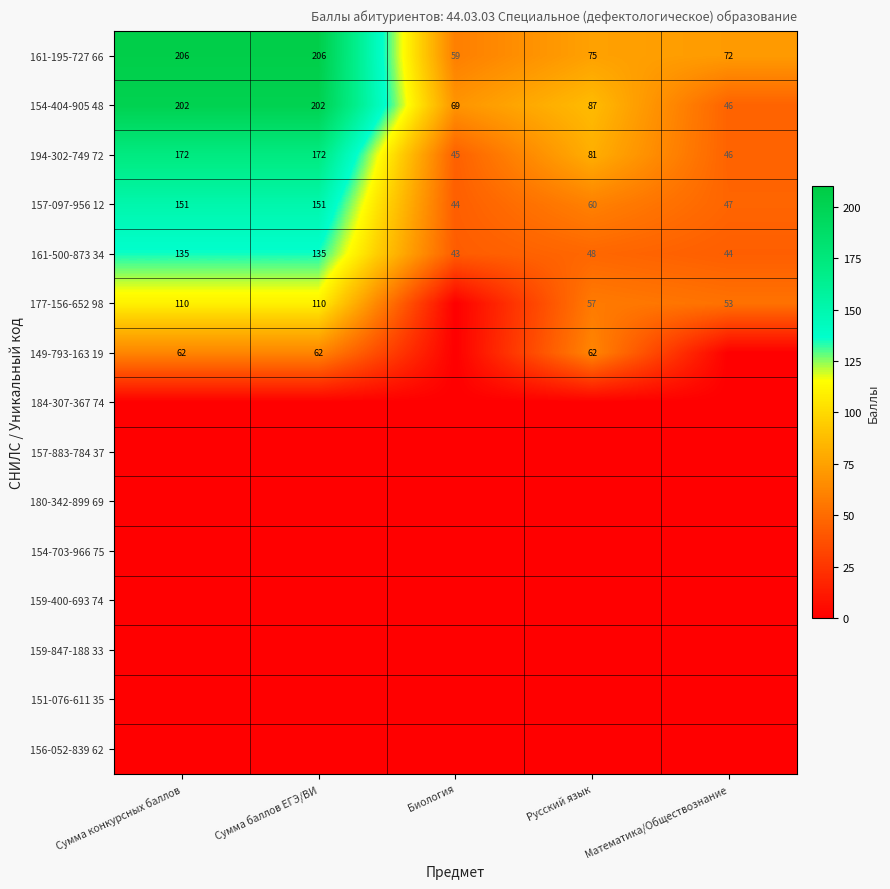

What is the spread (max minus min) of values at Русский язык?

87